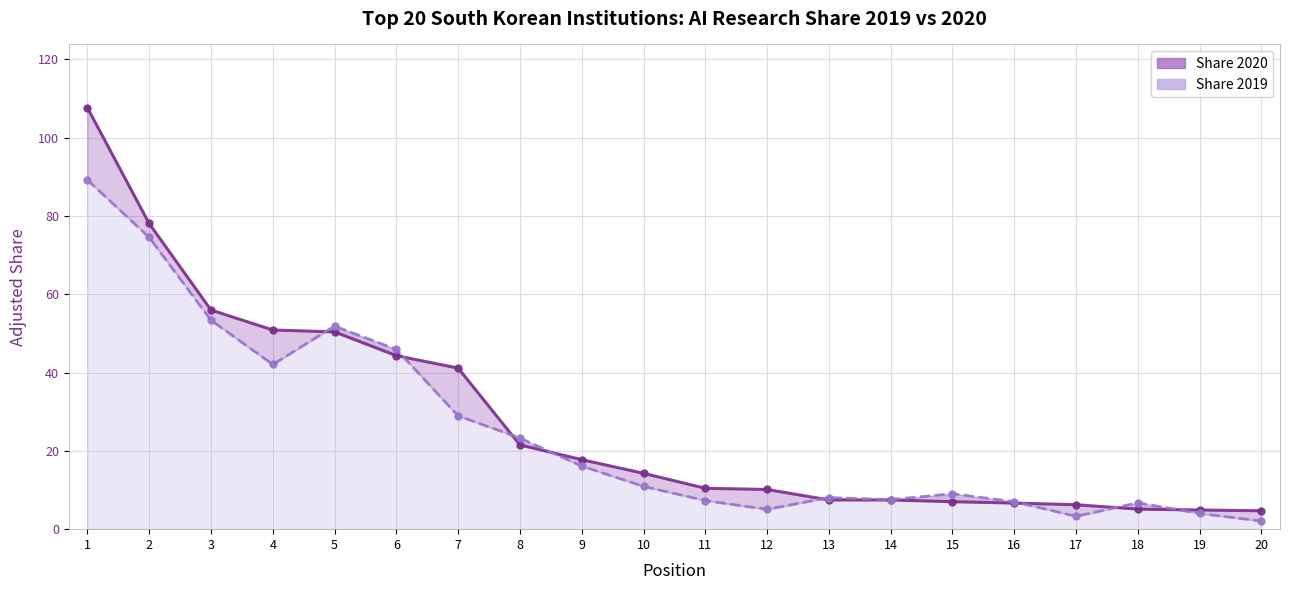

Does the chart have visible grid lines?

Yes